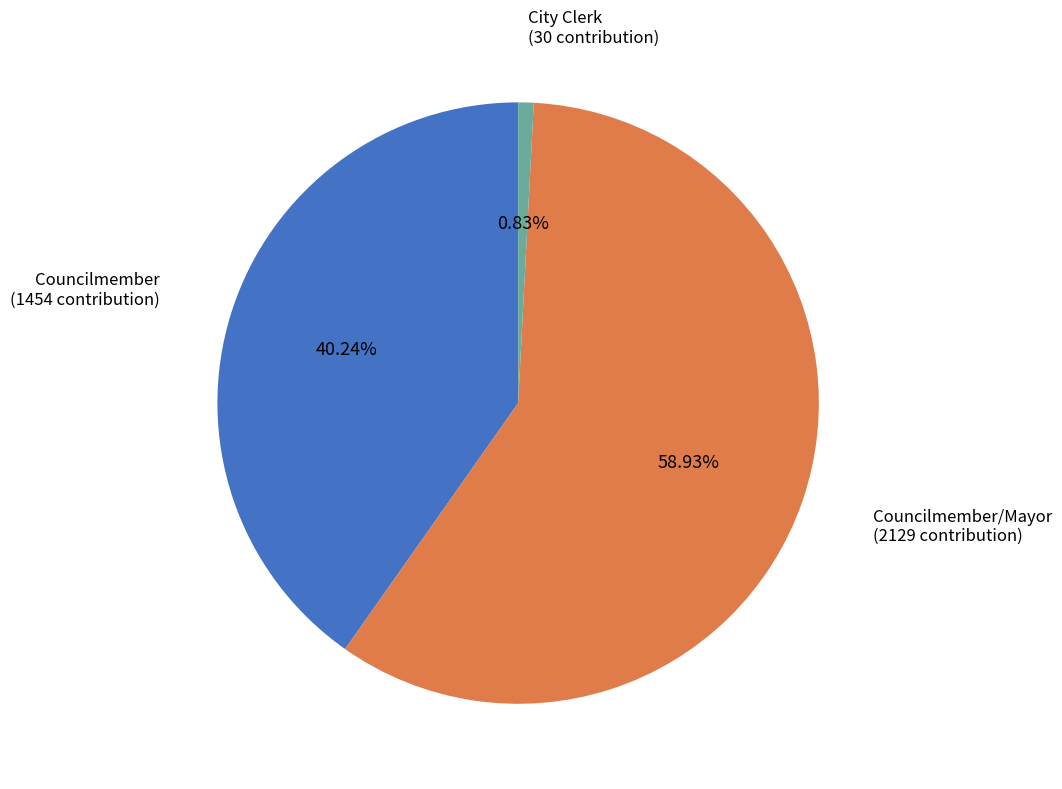

True or false: Councilmember accounts for 1% of the total.

False